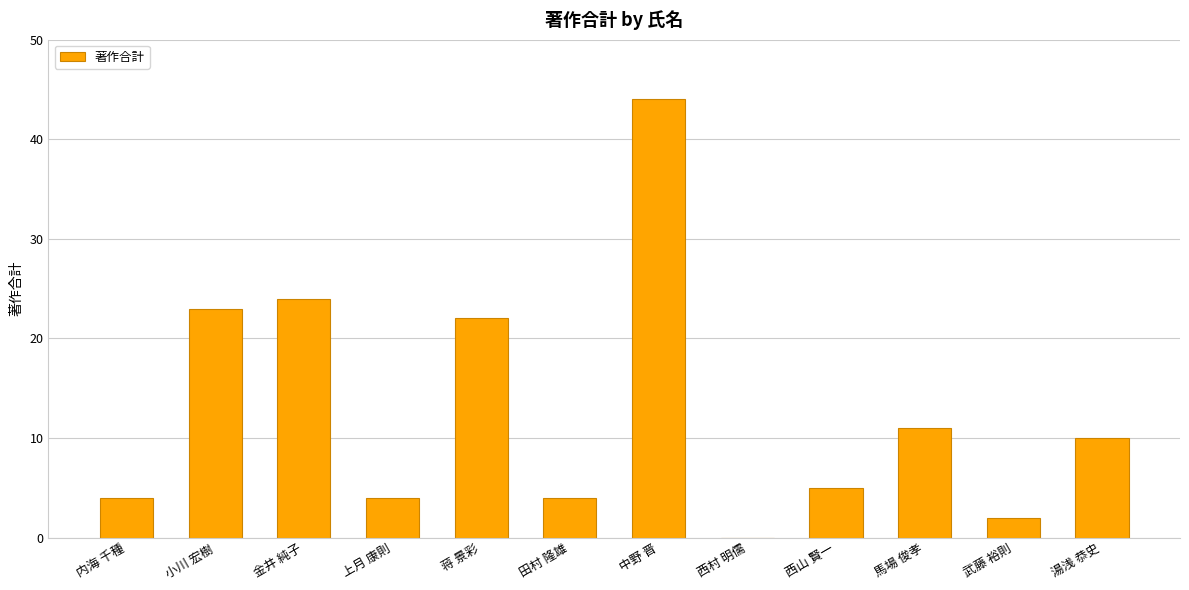

What is the change in value from 田村 隆雄 to 湯浅 恭史?

+6